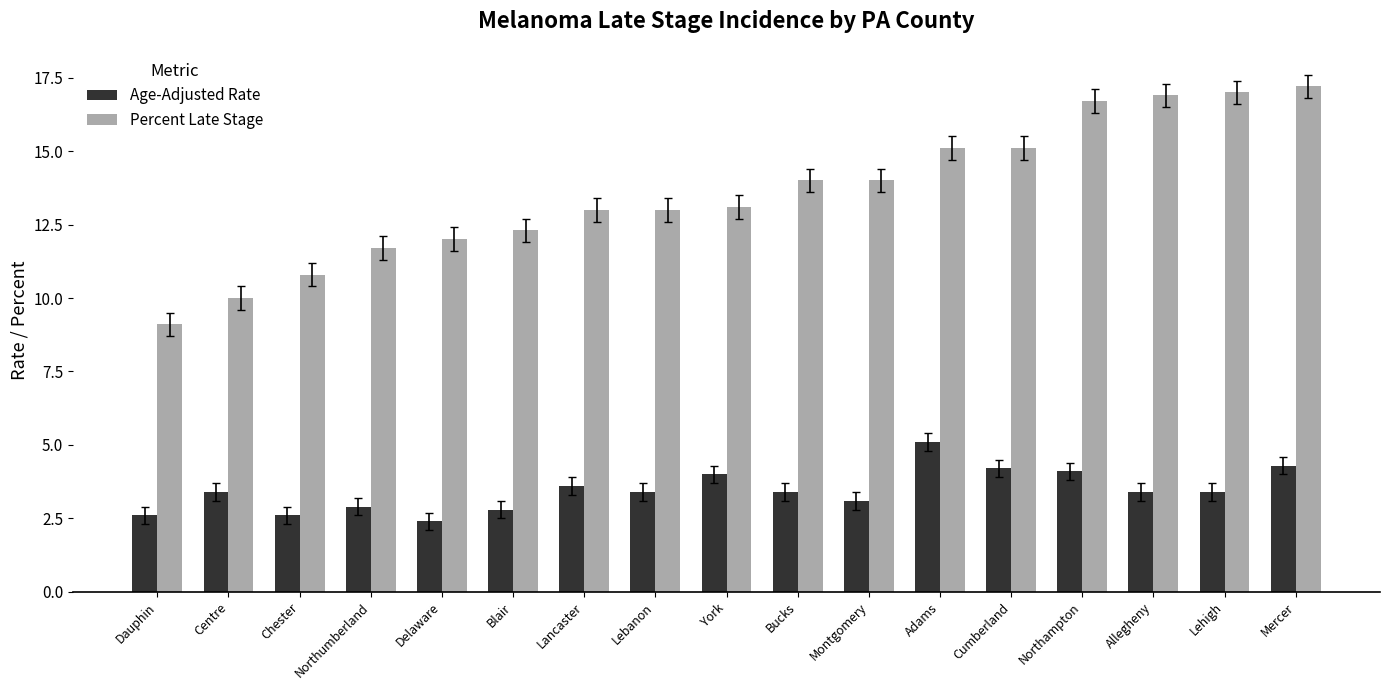

How many groups of bars are there?

17